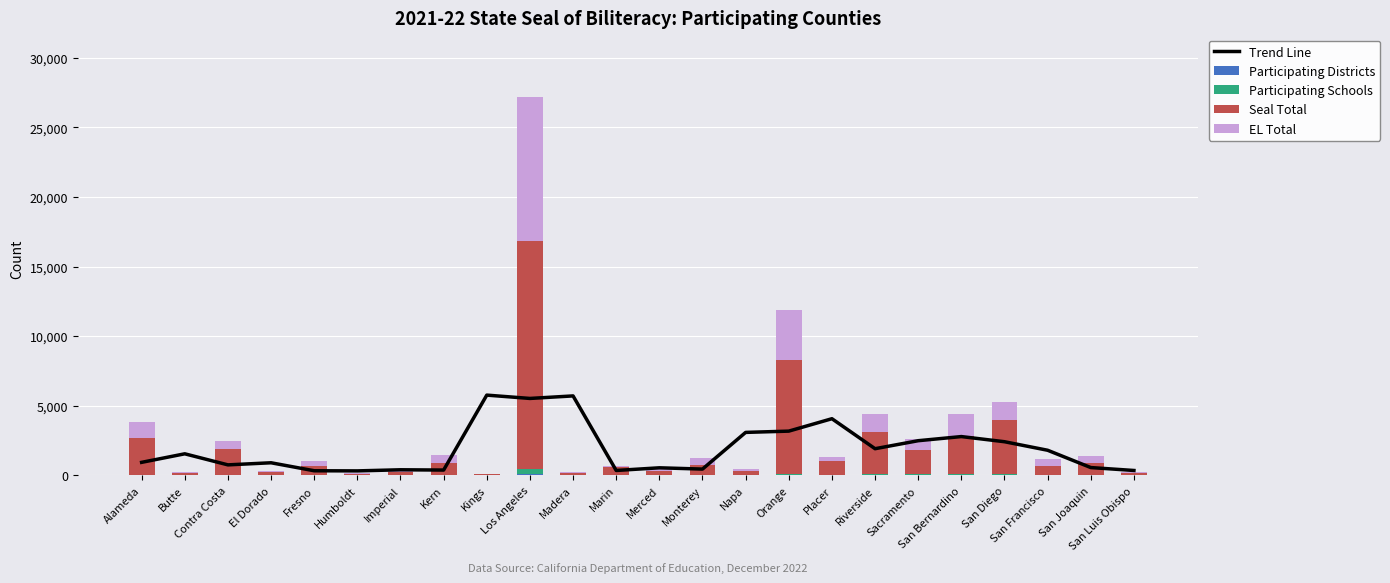

Where is Seal Total nearest to the value 8213?

Orange